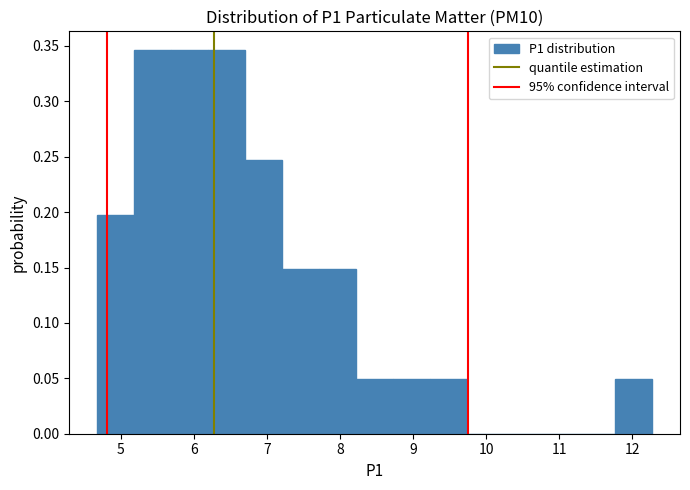

Reading left to right, list every bar in this chart as the range it spans on the x-axis followed by its height. Neither the bar edges nor the heights are printed on the chart, so give them approximately, as read against the axes.

4.7 to 5.2: 0.200
5.2 to 5.7: 0.345
5.7 to 6.2: 0.345
6.2 to 6.7: 0.345
6.7 to 7.2: 0.245
7.2 to 7.7: 0.150
7.7 to 8.2: 0.150
8.2 to 8.7: 0.050
8.7 to 9.2: 0.050
9.2 to 9.7: 0.050
9.7 to 10.2: 0
10.2 to 10.8: 0
10.8 to 11.3: 0
11.3 to 11.8: 0
11.8 to 12.3: 0.050